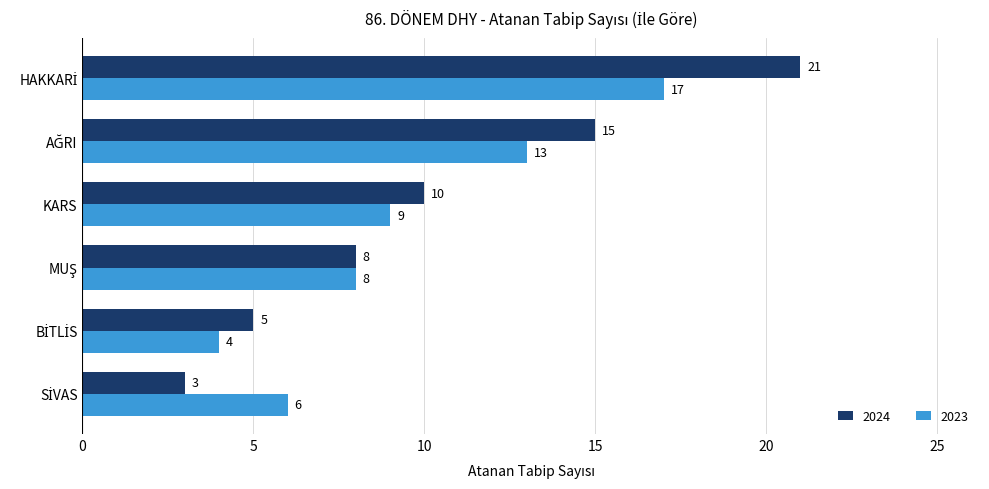

At how many categories does at least one series exceed 3?

6